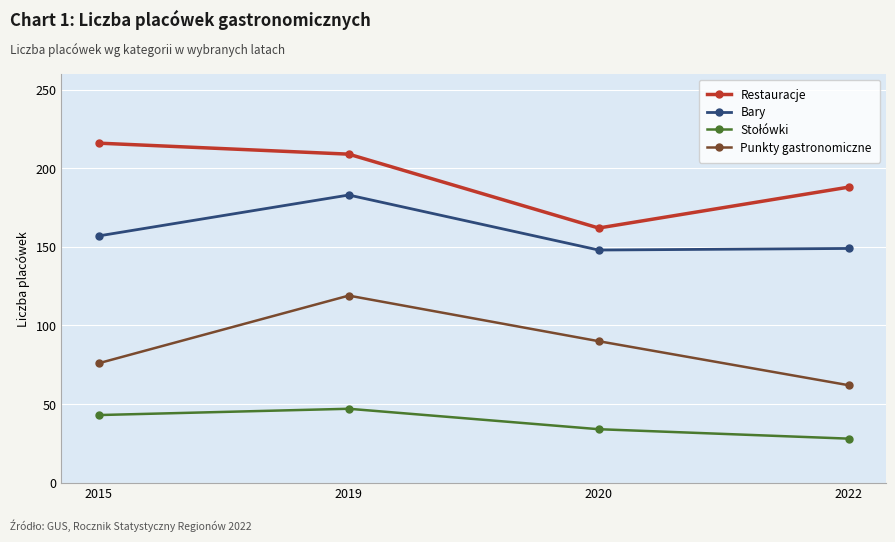

Does the chart display data point markers on the line(s)?

Yes